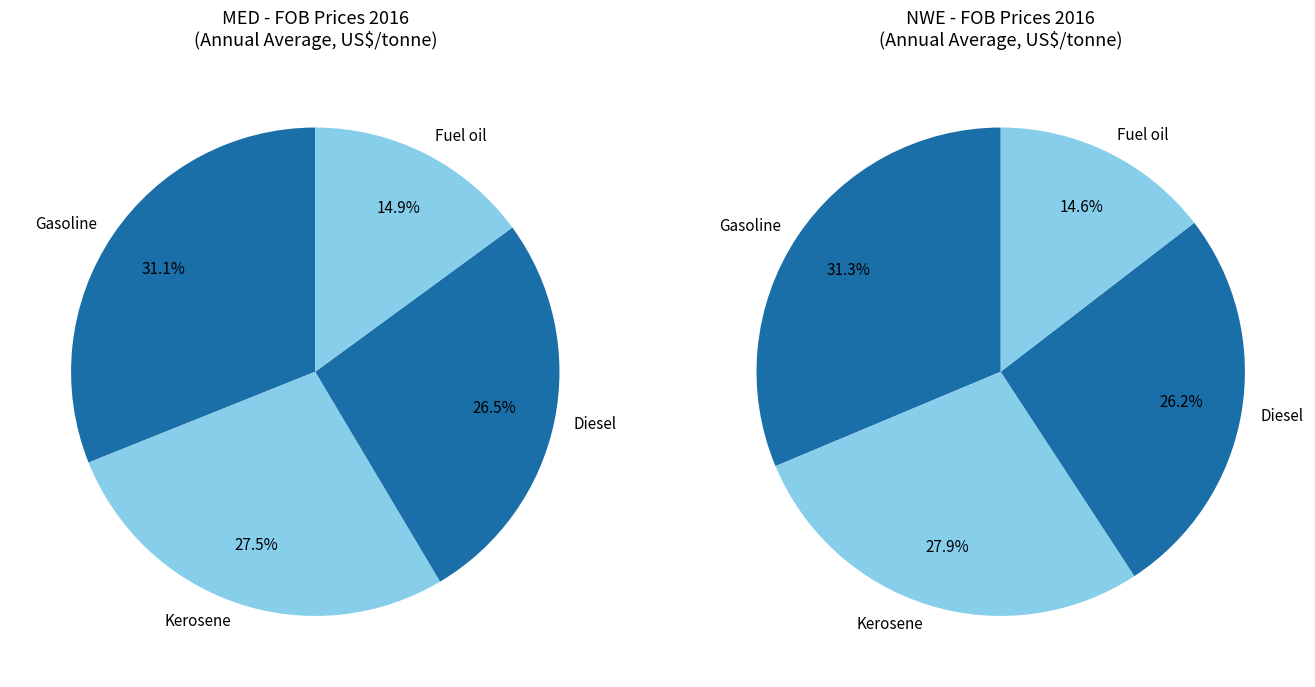

Which category has the biggest portion of the pie?

Gasoline